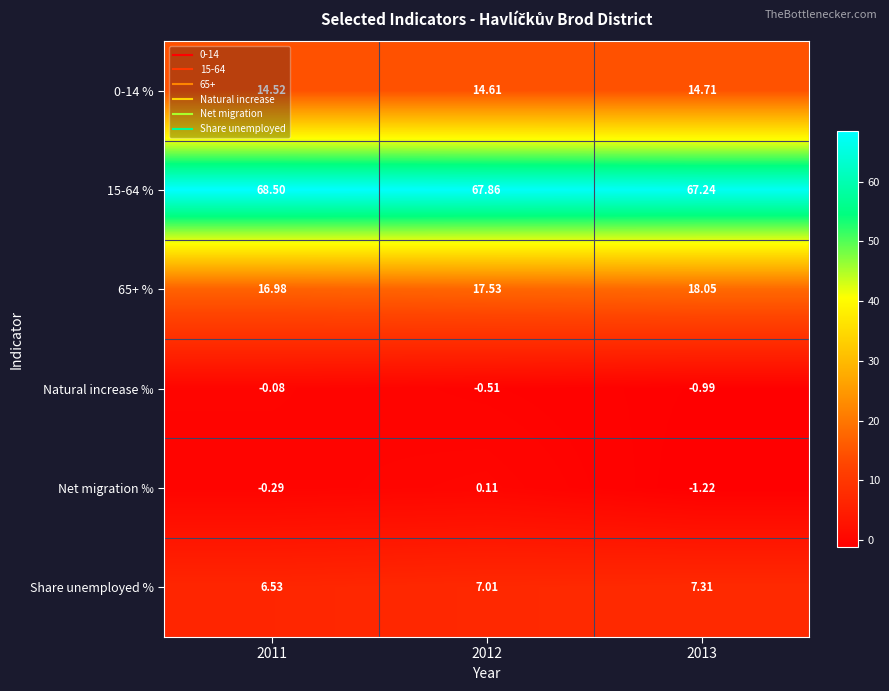

How many distinct data groups are displayed?

6